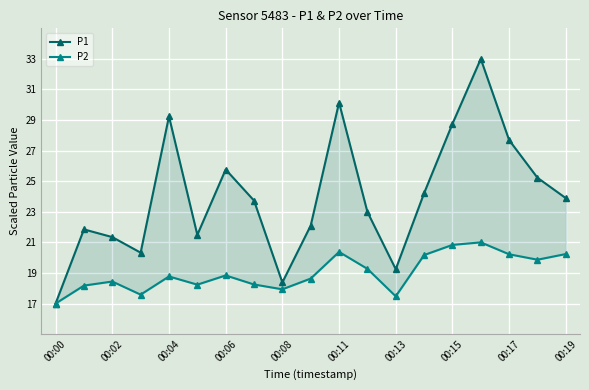

Rank the series by their average value, from highest to lowest.

P1, P2